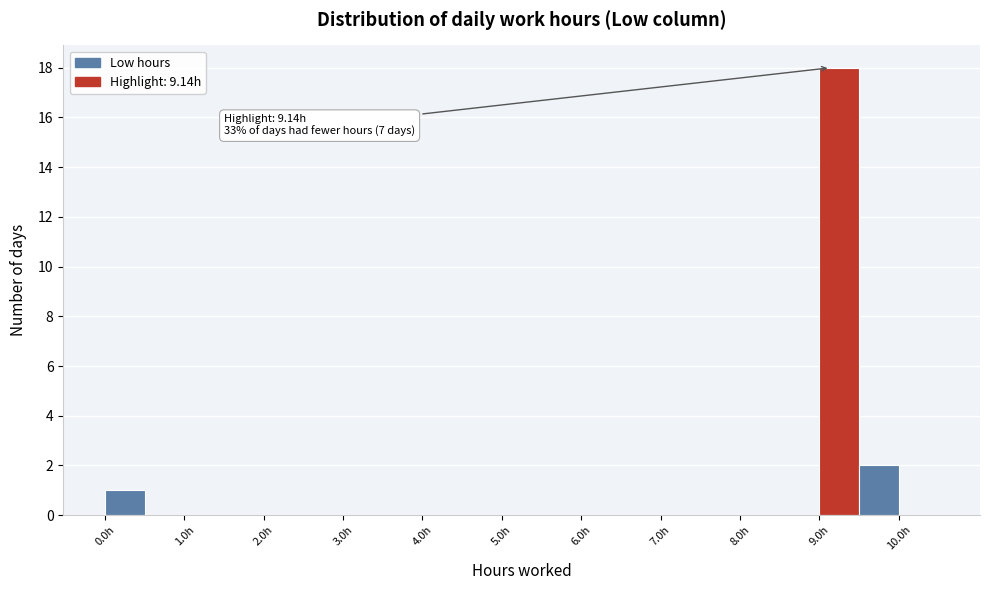

Which range on the x-axis has the tallest bar?

9.0 to 9.5